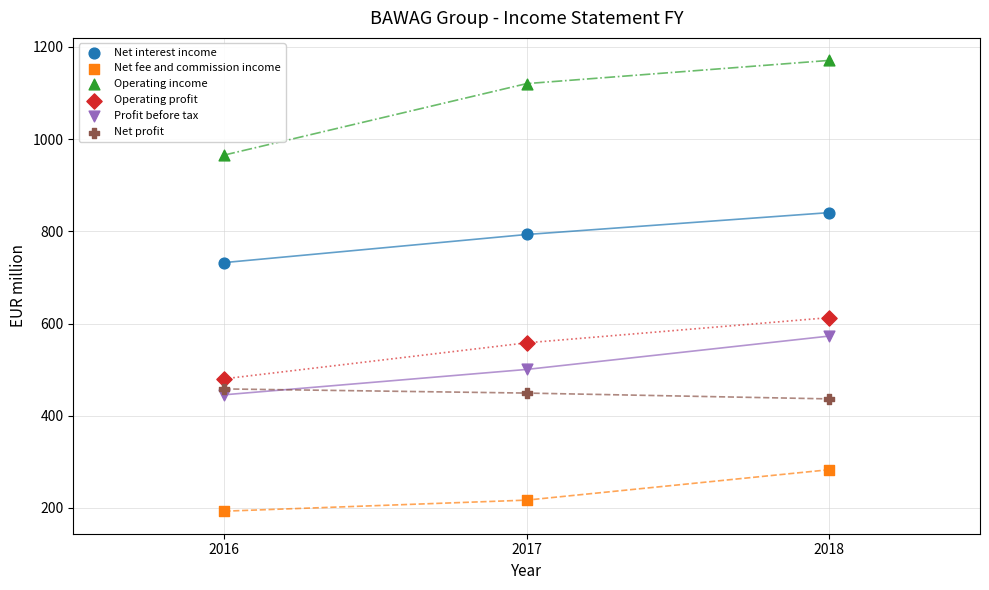

Which series reaches the minimum Y coordinate?

Net fee and commission income